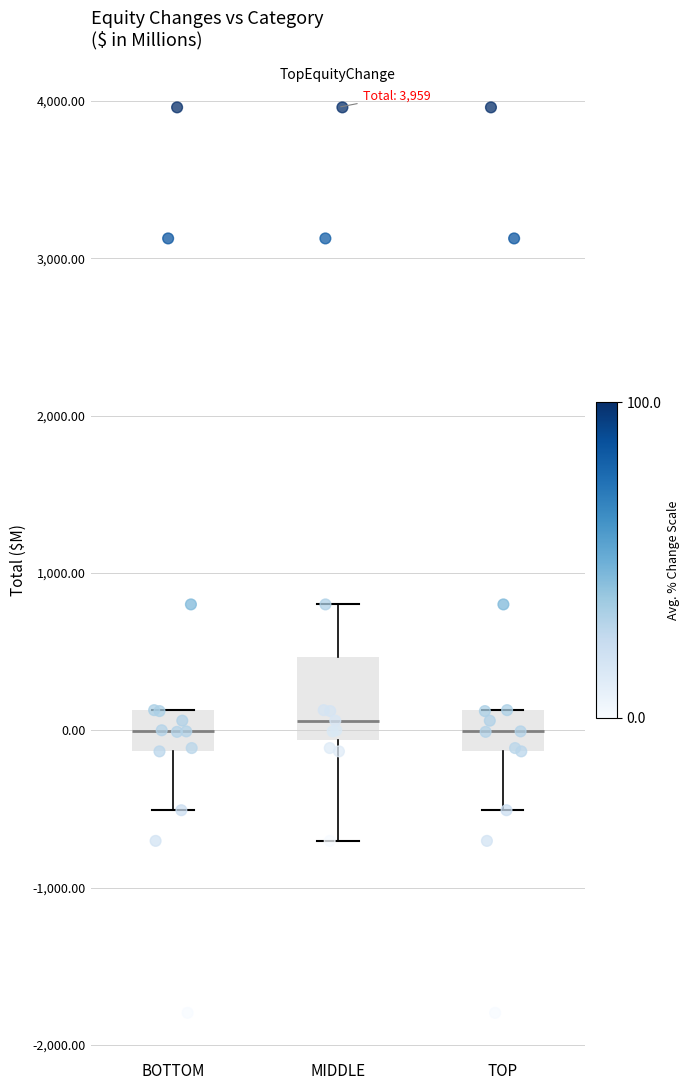

Reading left to right, transcribe this box plot: for each box, give where its median line is, the range the box spans, and where its two whiskers end, as read against the y-axis. The values are not printed on the chart, so give them approximately, as read against the axis.

BOTTOM: median 0, box -100 to 100, whiskers -500 to 100
MIDDLE: median 100, box -100 to 500, whiskers -700 to 800
TOP: median 0, box -100 to 100, whiskers -500 to 100